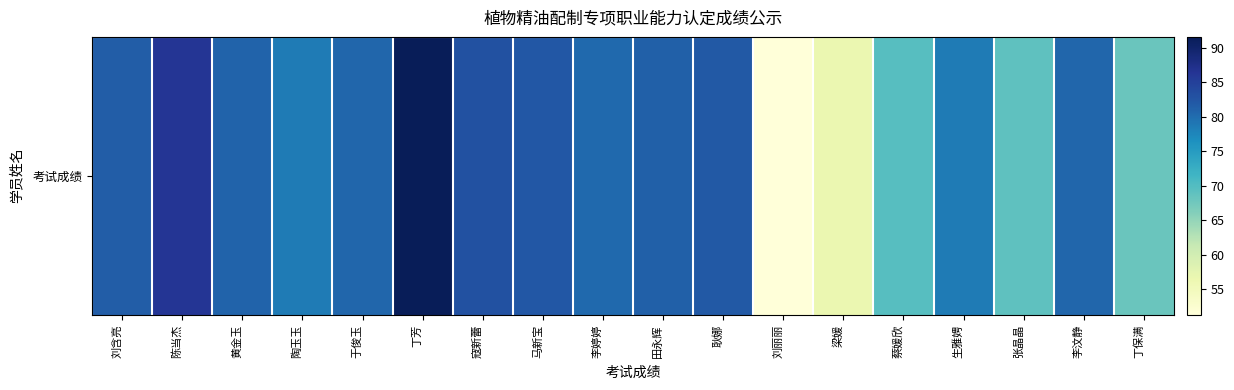

What is the ratio of the value at 梁媛 to the value at 刘含亮?

0.7